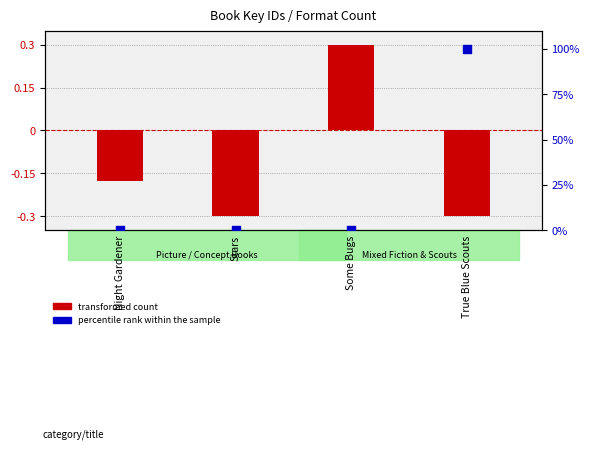

Which series reaches the minimum Y coordinate?

transformed count